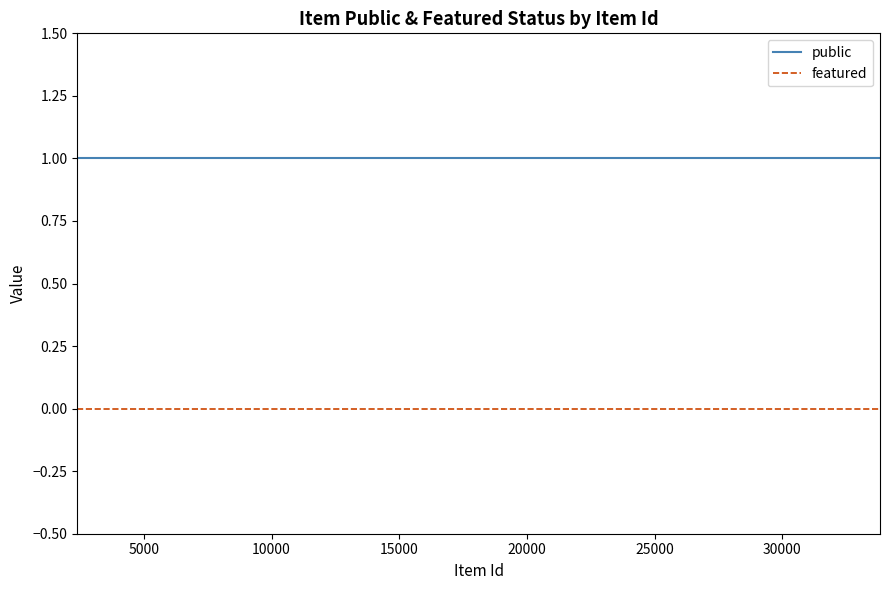

True or false: featured and public cross at least once.

False